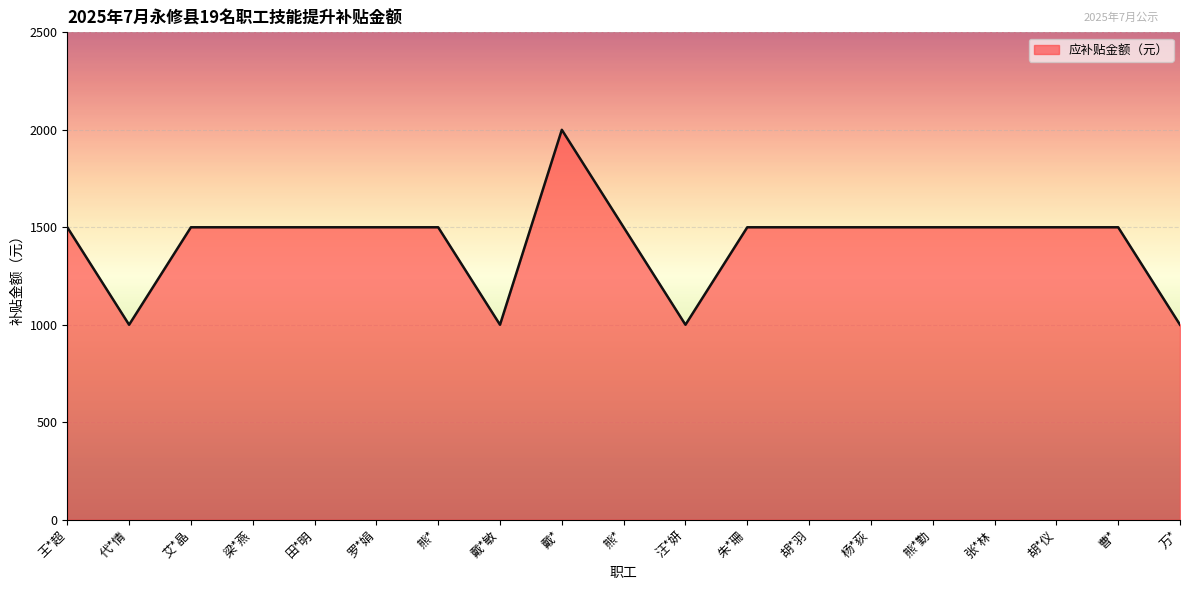

The value at 朱*珊 is 1500. True or false?

True